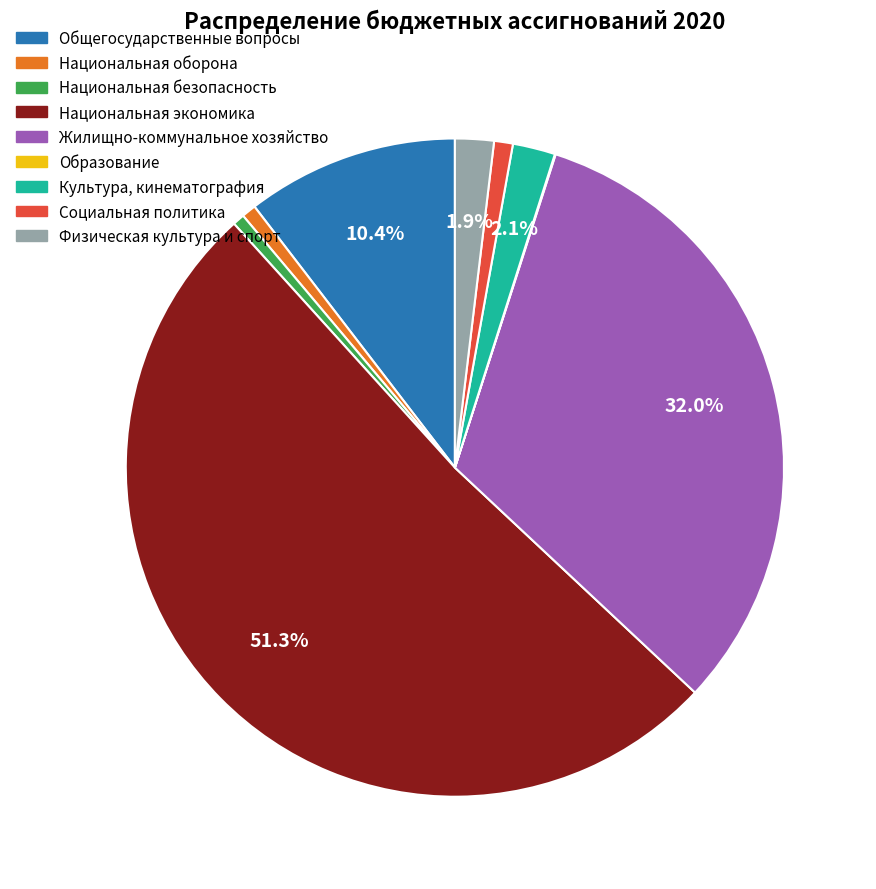

Combined, what portion of the pie is Культура, кинематография and Общегосударственные вопросы?

12.5%